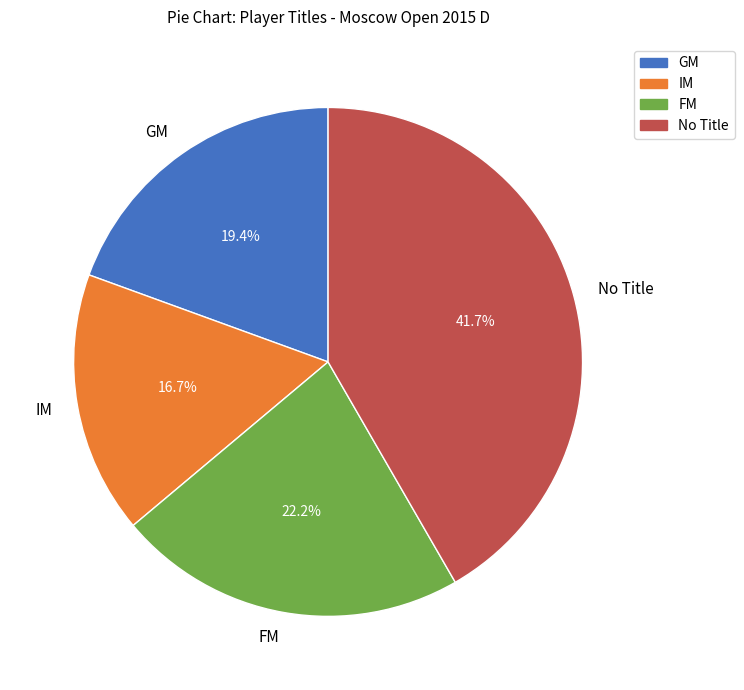

Which has a higher value, No Title or GM?

No Title